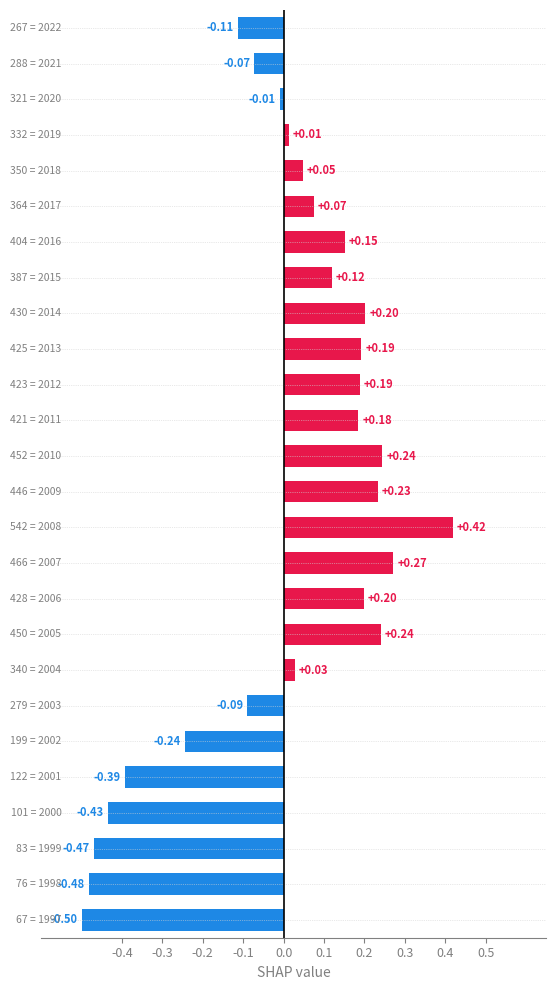

What is the difference between the maximum and minimum values?

0.9